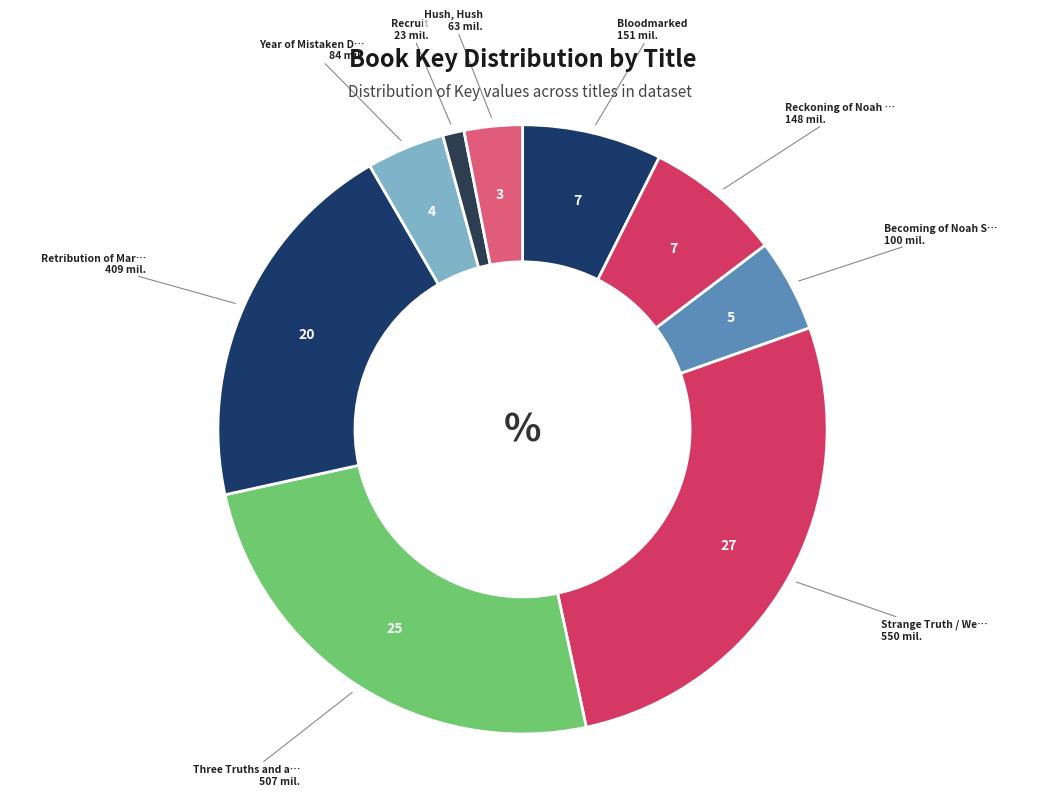

How many slices are in this pie chart?

9